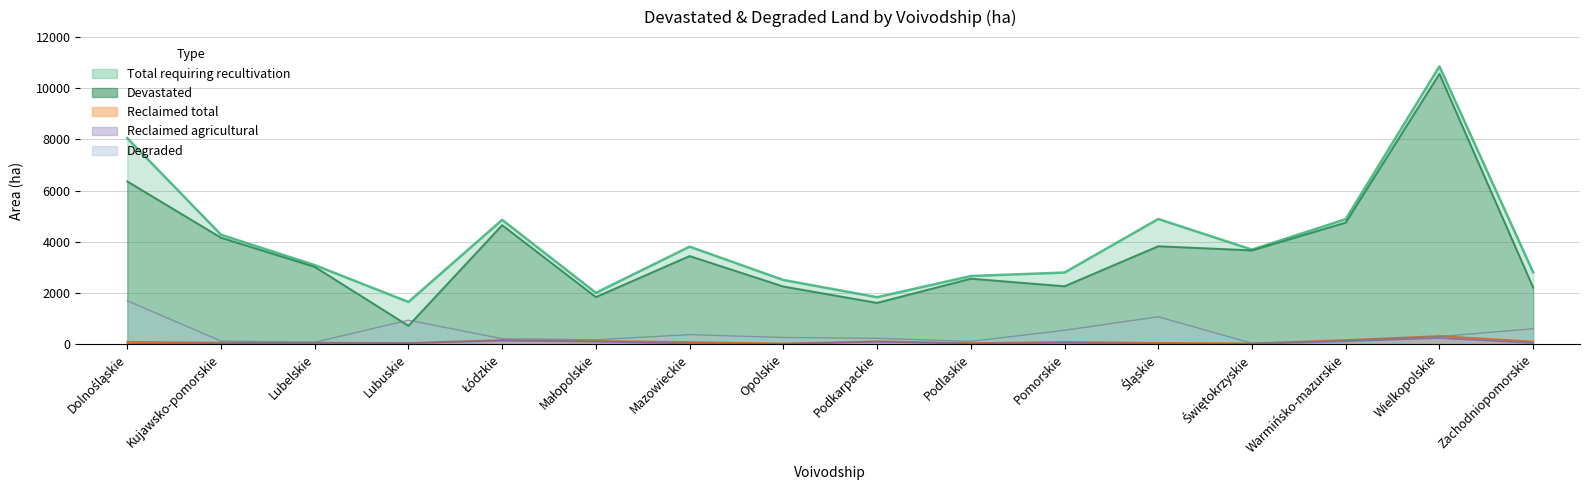

What is the smallest value displayed?

4